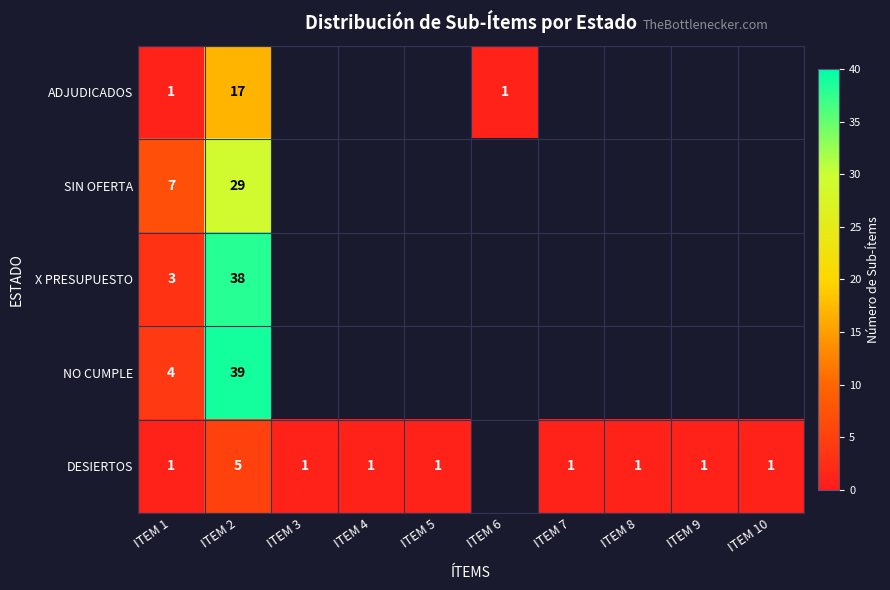

Between ITEM 4 and ITEM 3, which is larger?

ITEM 3